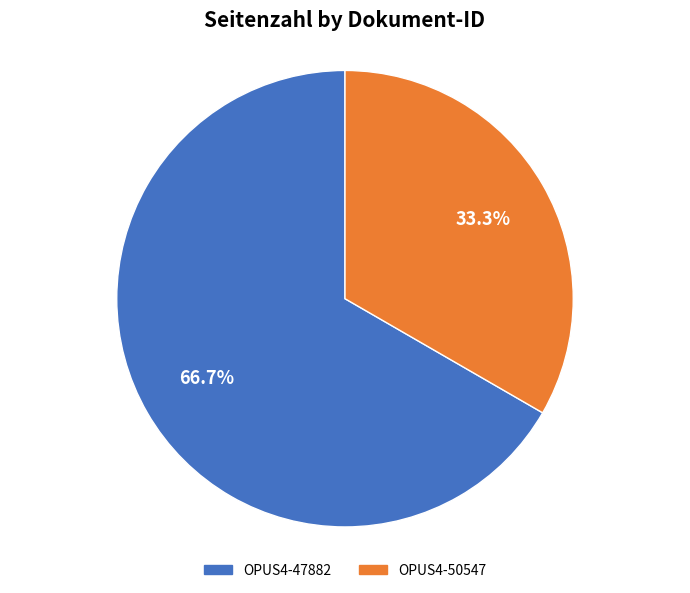

Which slice is the largest?

OPUS4-47882